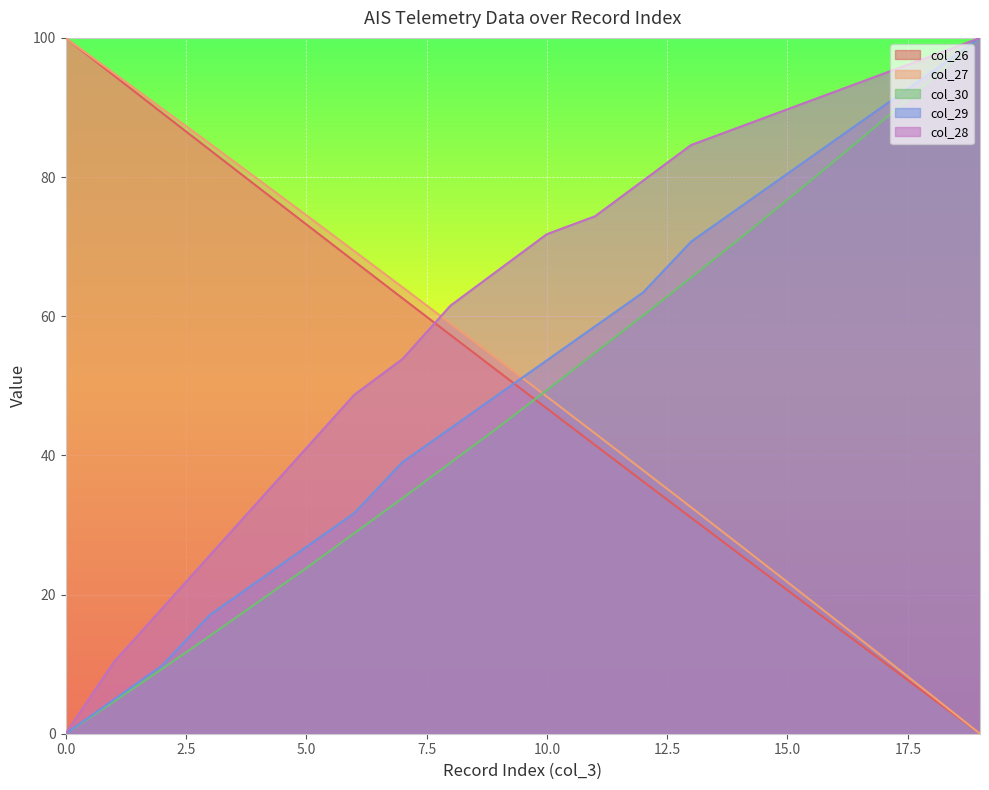

How many lines are shown in the chart?

5